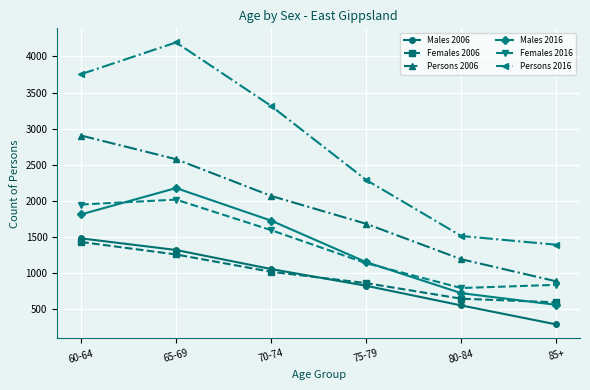

Which category has the lowest value across all series?

85+